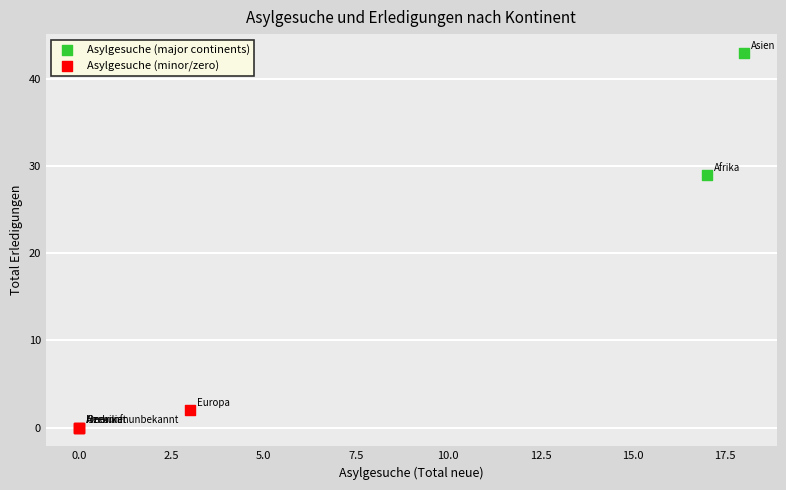

What are all the series names shown in the legend?

Asylgesuche (major continents), Asylgesuche (minor/zero)